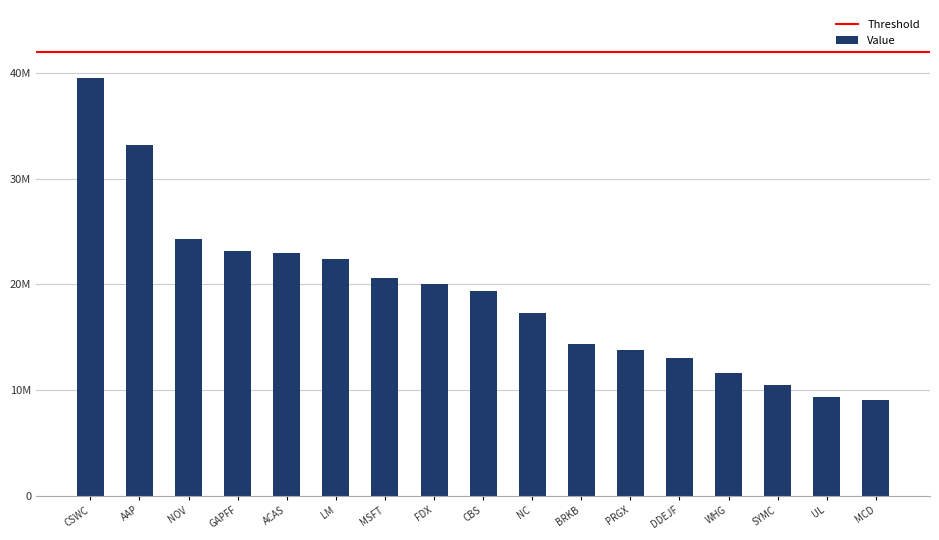

What is the change in value from NOV to PRGX?

-10481000